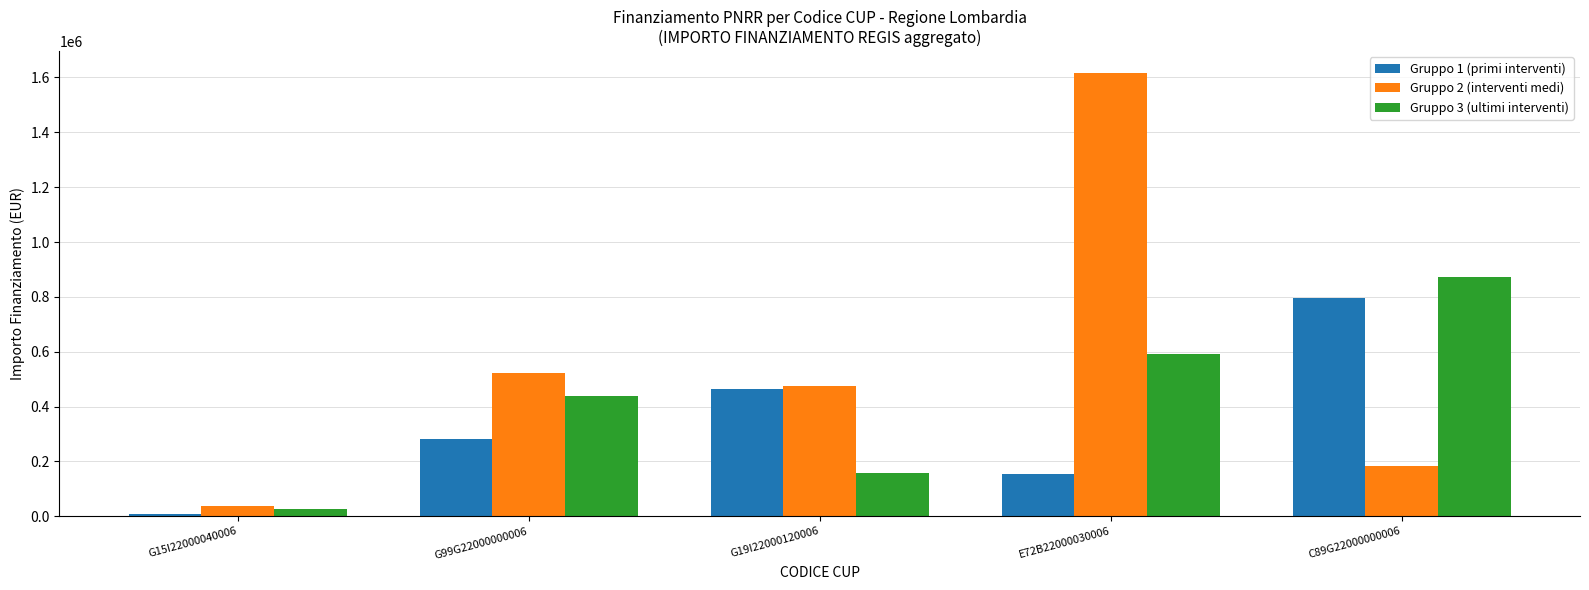

Is the value of Gruppo 2 (interventi medi) at C89G22000000006 greater than the value of Gruppo 3 (ultimi interventi) at G99G22000000006?

No